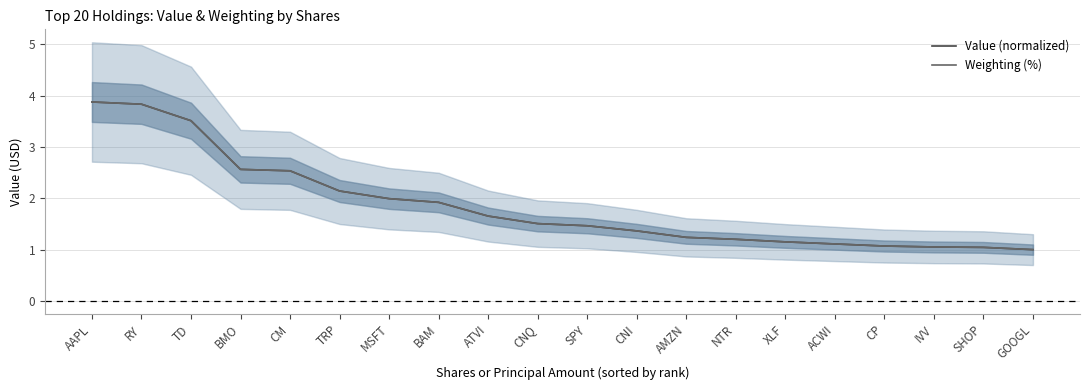

What position from the left is ATVI?

9